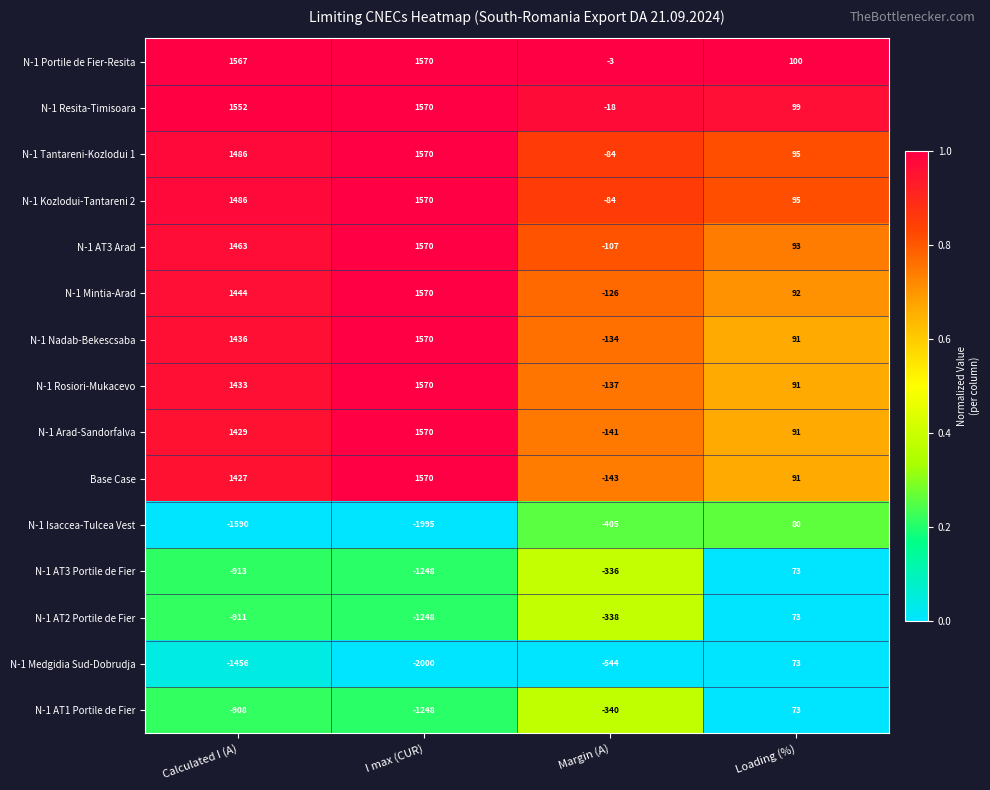

Which series has the largest total across all categories?

N-1 Portile de Fier-Resita